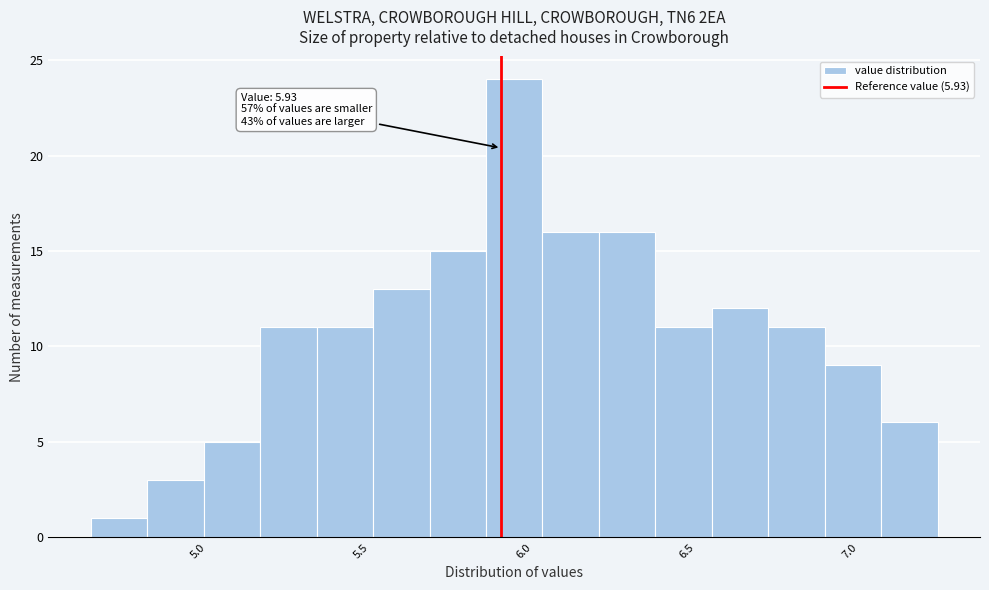

Around what value on the x-axis is the tallest bar? Give the approximate position of its centre, as read against the axis.

5.95